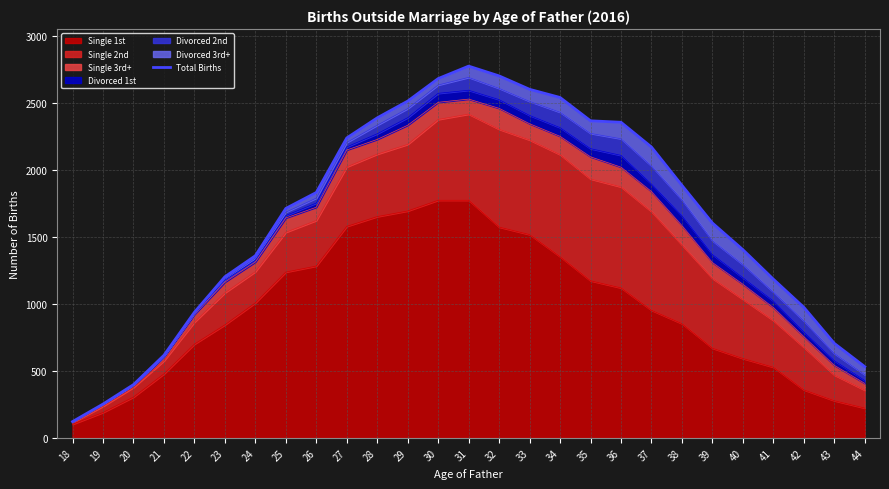

The chart shows a value of 1378 at 28. True or false?

False